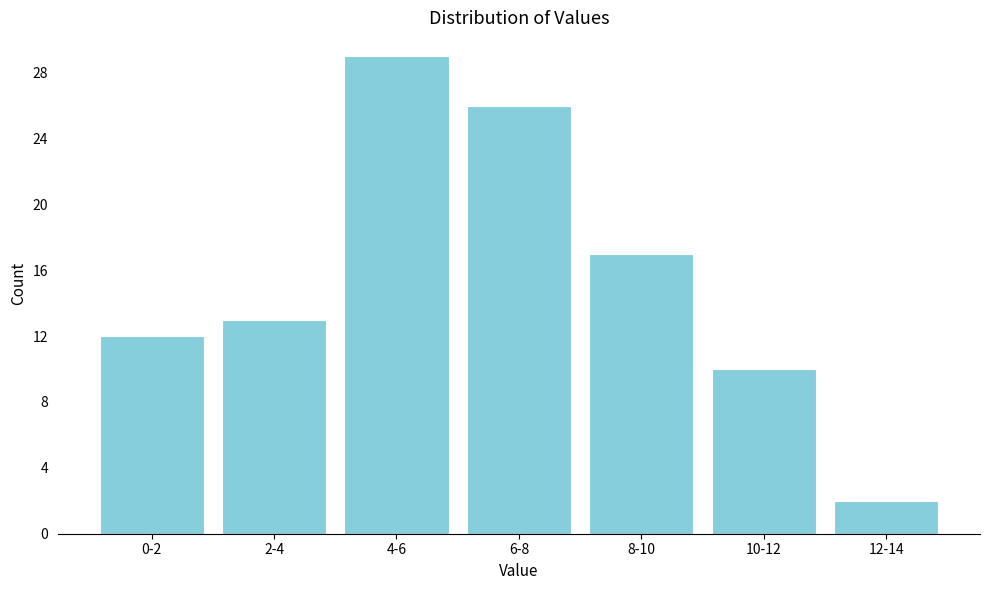

Reading left to right, what are all the values shown in this chart?

0-2=12	2-4=13	4-6=29	6-8=26	8-10=17	10-12=10	12-14=2